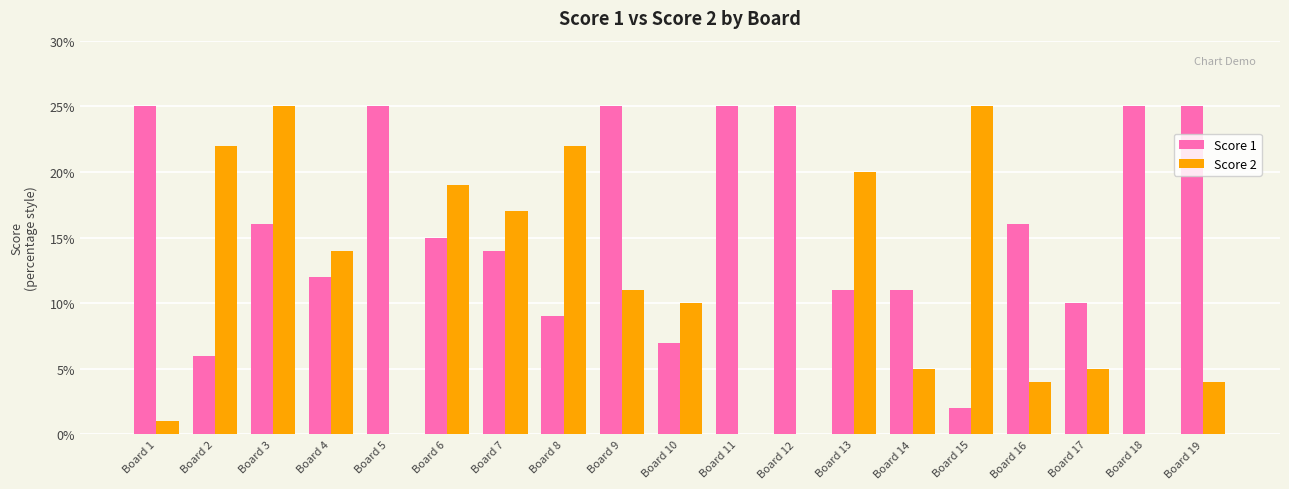

Are the bars horizontal?

No